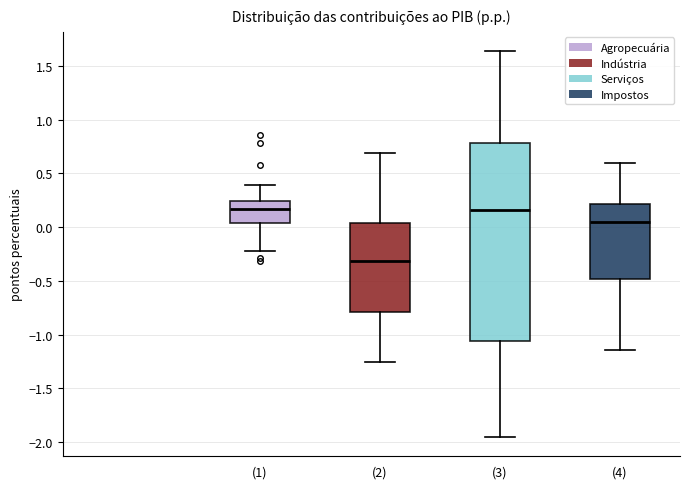

Reading left to right, read every box against the y-axis: the position of its median line, the range the box covers, and the ends of its whiskers. The values are not printed on the chart, so give them approximately, as read against the axis.

(1): median 0.15, box 0.05 to 0.25, whiskers -0.20 to 0.40
(2): median -0.30, box -0.80 to 0.05, whiskers -1.25 to 0.70
(3): median 0.15, box -1.05 to 0.80, whiskers -1.95 to 1.65
(4): median 0.05, box -0.50 to 0.20, whiskers -1.15 to 0.60